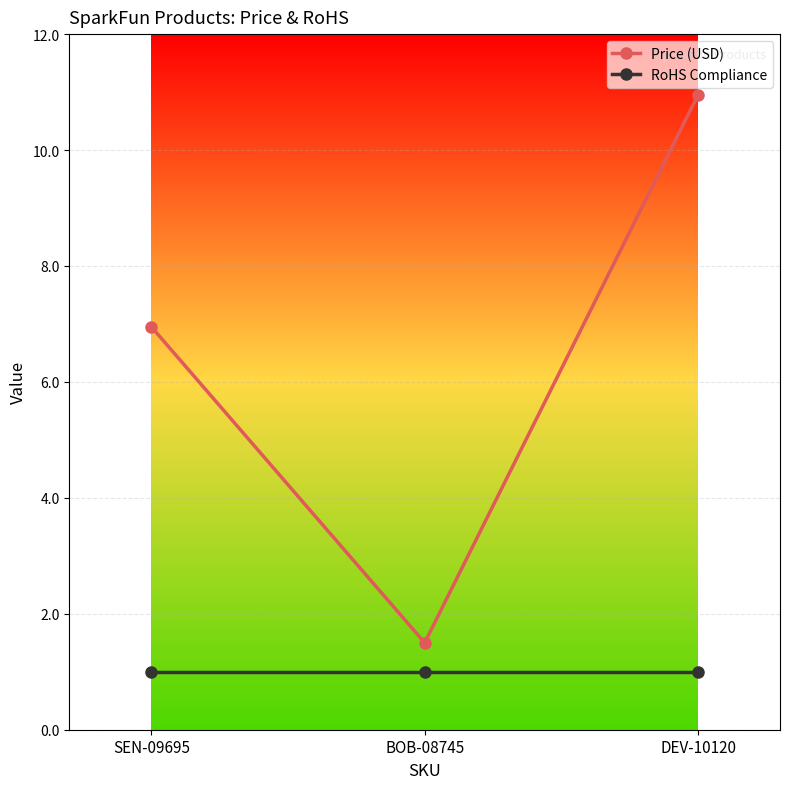

What are all the series names shown in the legend?

Price (USD), RoHS Compliance